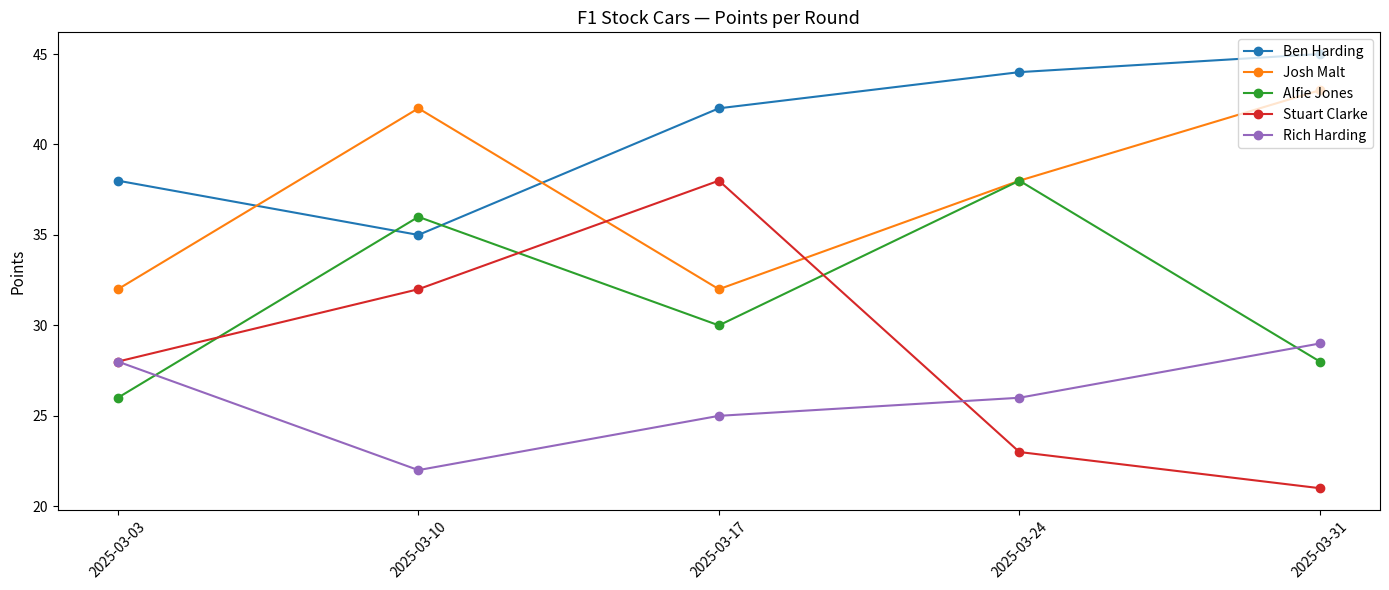

List the series in order of their overall mean, highest first.

Ben Harding, Josh Malt, Alfie Jones, Stuart Clarke, Rich Harding